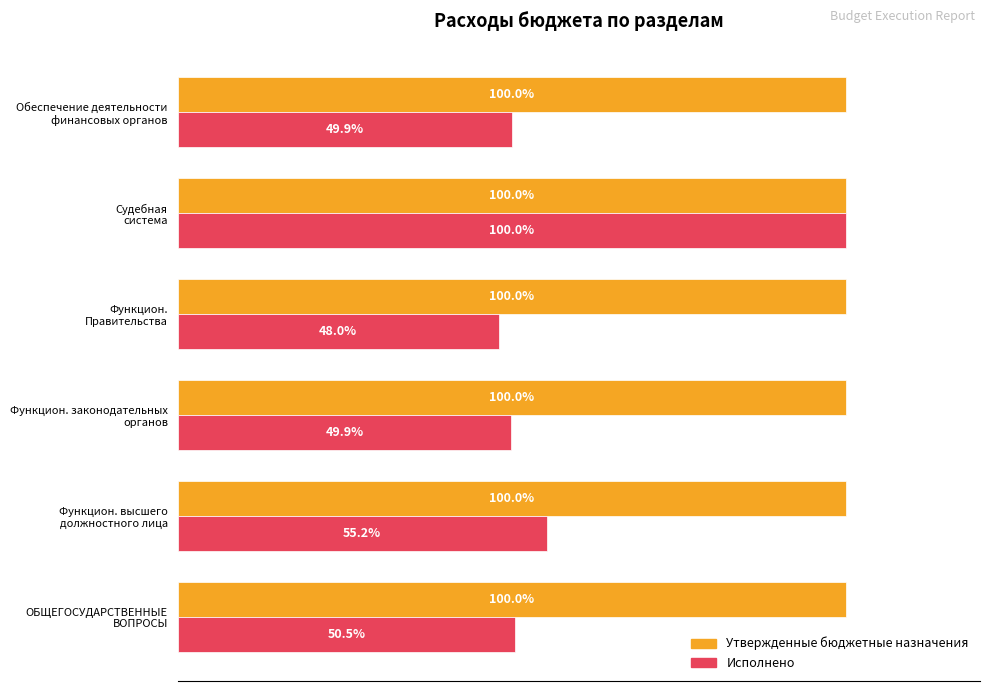

Which series has the largest range (max minus min)?

Исполнено